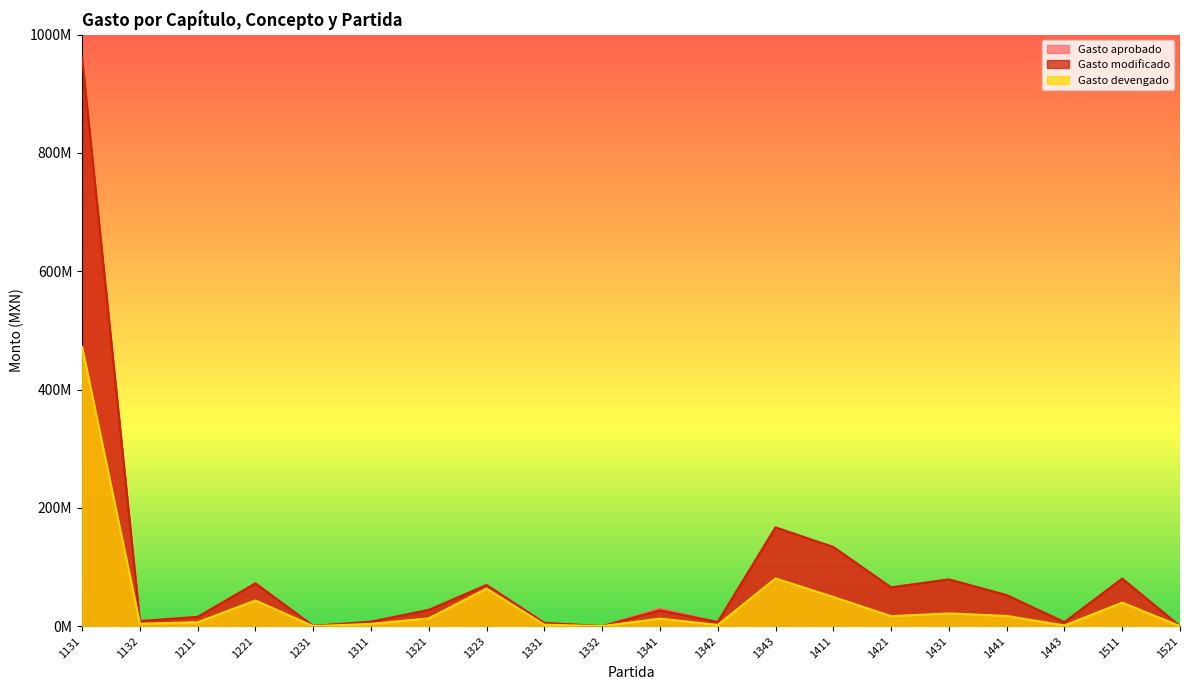

At which category is the sum across all series the highest?

1131